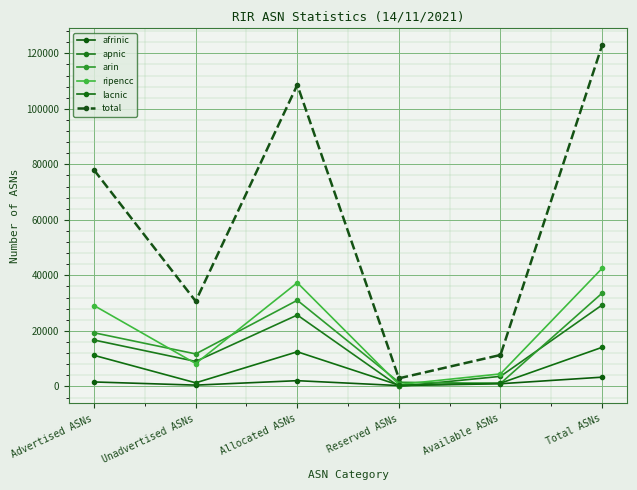

Is this an area chart (filled region under the line)?

No